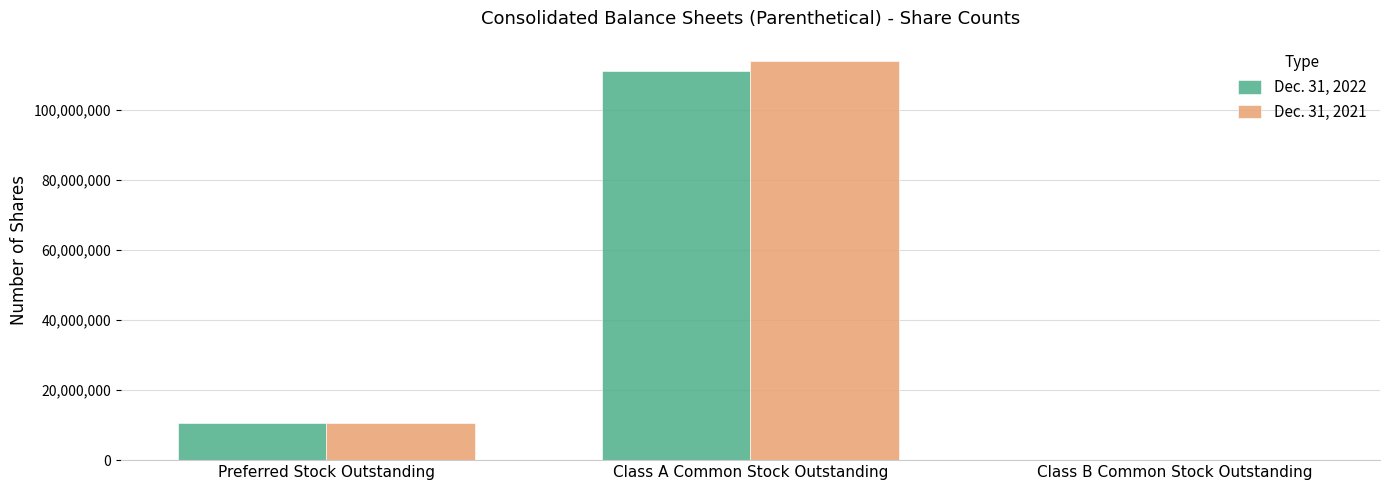

True or false: Dec. 31, 2021 has a value of 10600000 at Preferred Stock Outstanding.

True